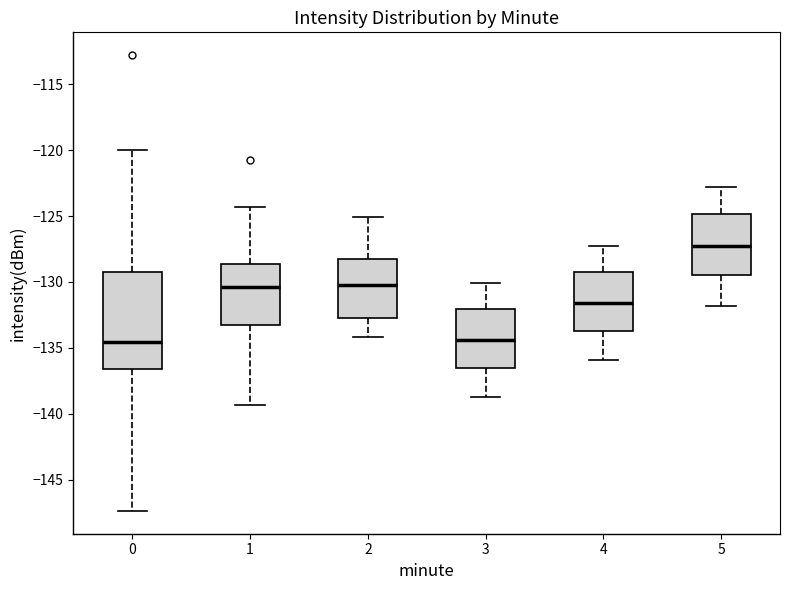

Comparing the boxes themselves (not the whiskers), which one is the tallest?

0